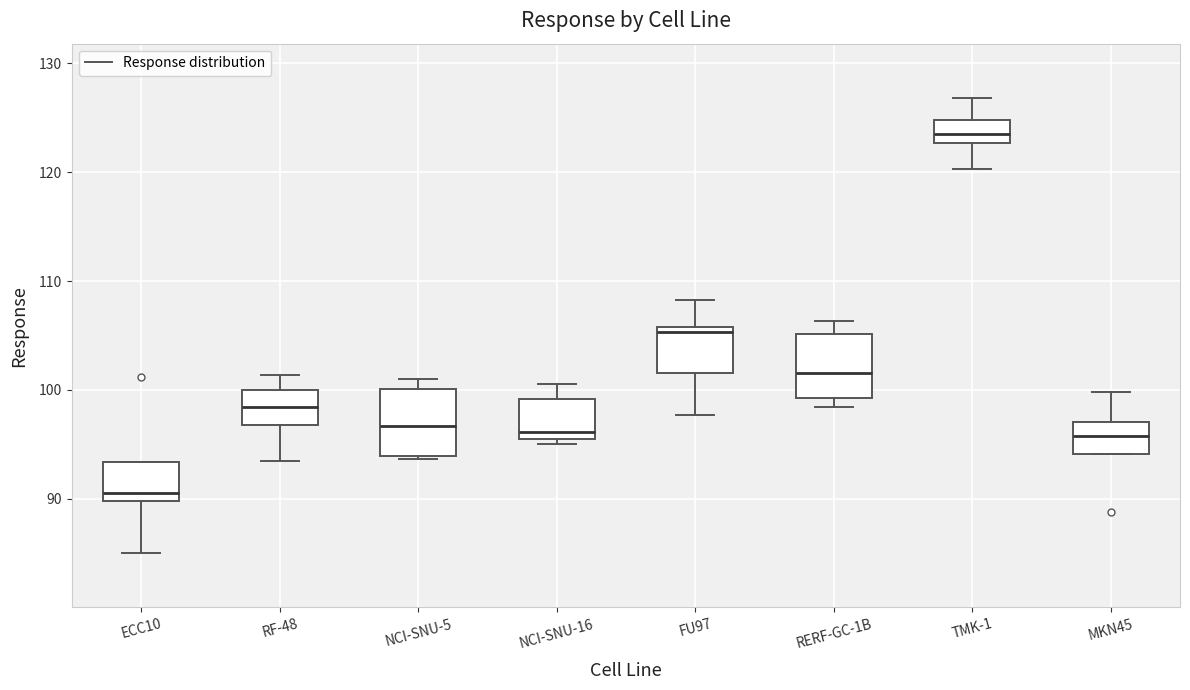

Where does the upper whisker of the box for NCI-SNU-16 end on the y-axis? The values are not printed on the chart, so give them approximately, as read against the axis.

101